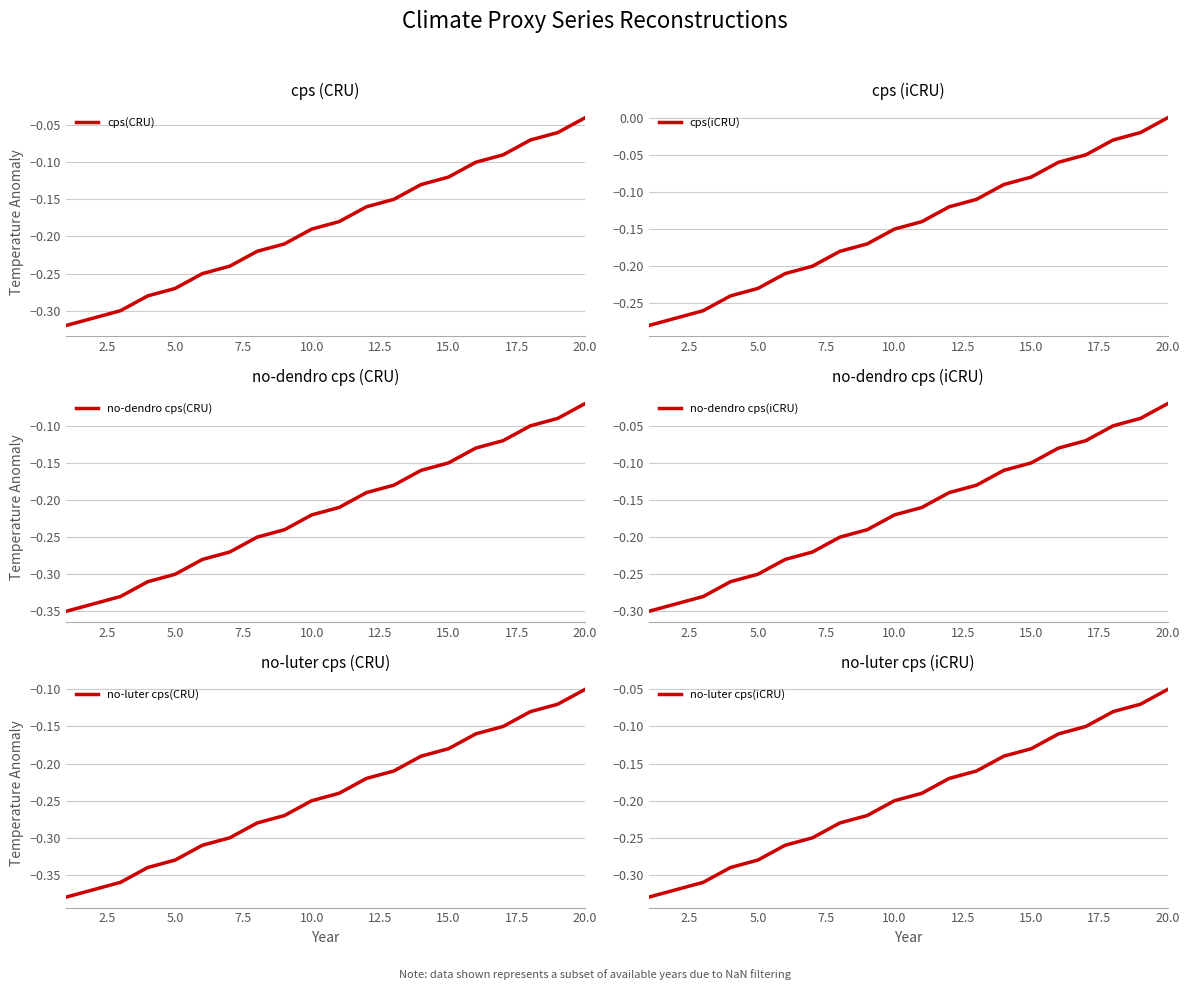

True or false: no-luter cps(CRU) has more than 2 points higher than both neighbors.

False